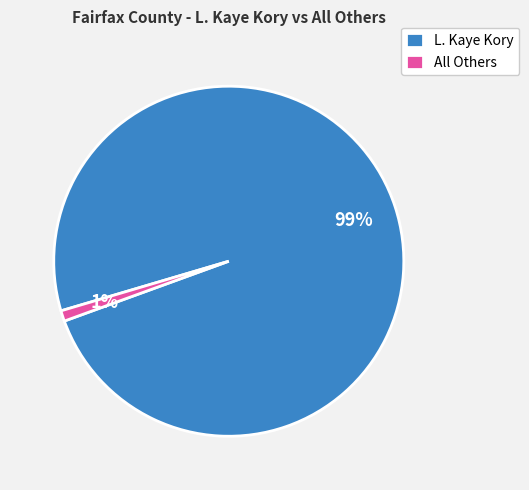

Which category has the smallest portion of the pie?

All Others